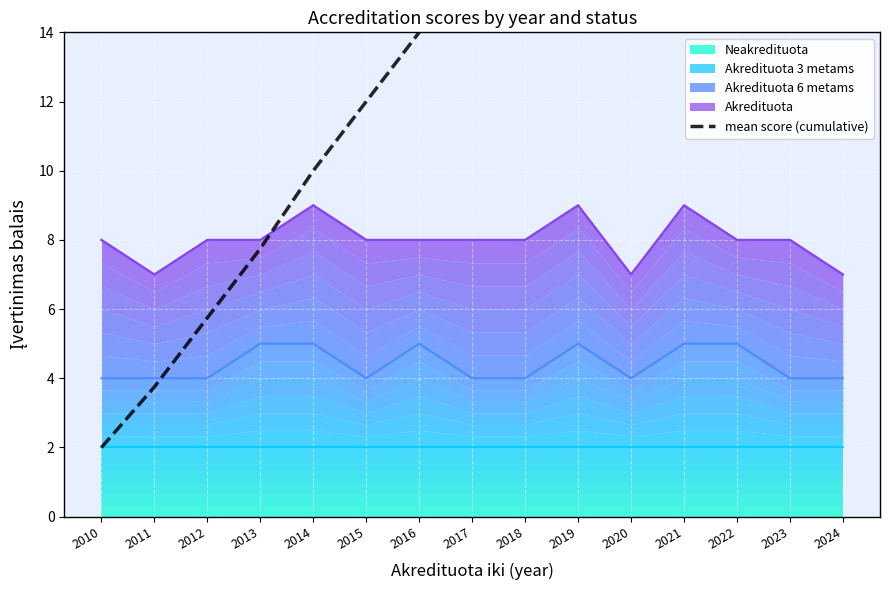

Reading left to right, transcribe all the data shown in this chart.

2.0	3.8	5.8	7.8	10.0	12.0	14.0	16.0	18.0	20.2	22.0	24.2	26.2	28.2	30.0